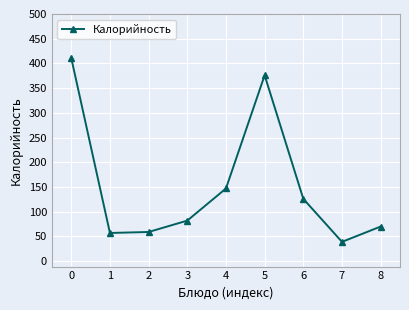

What is the change in value from 3 to 5?

+294